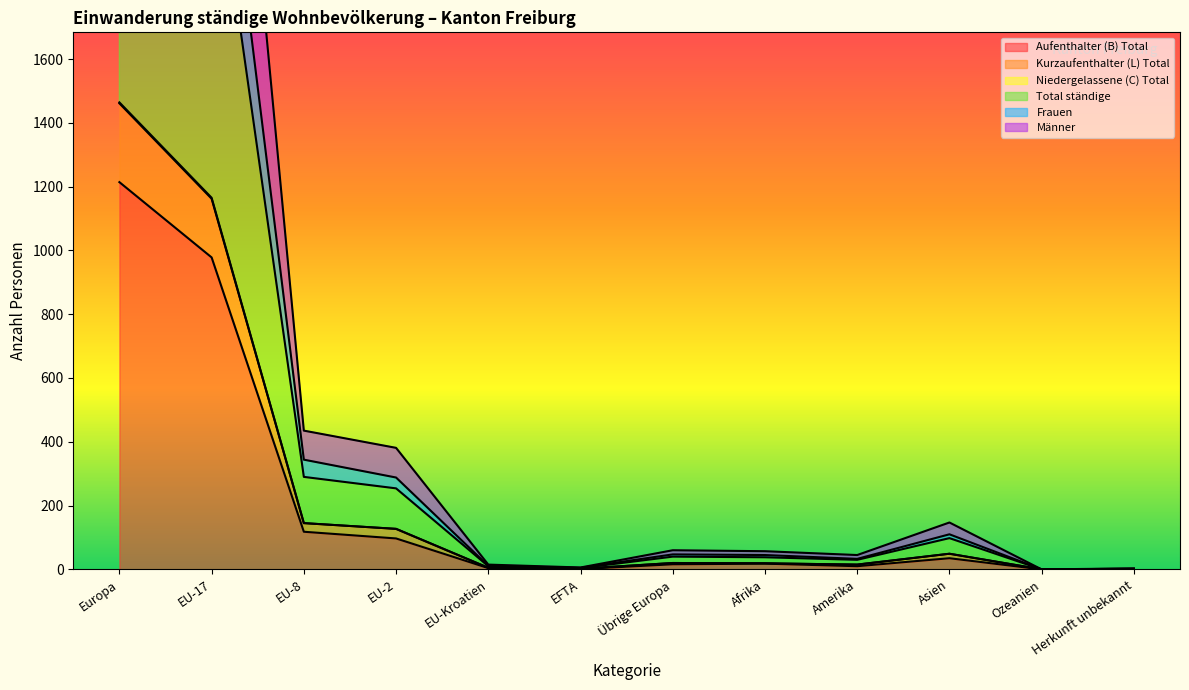

At which label does Aufenthalter (B) Total first exceed 18?

Europa